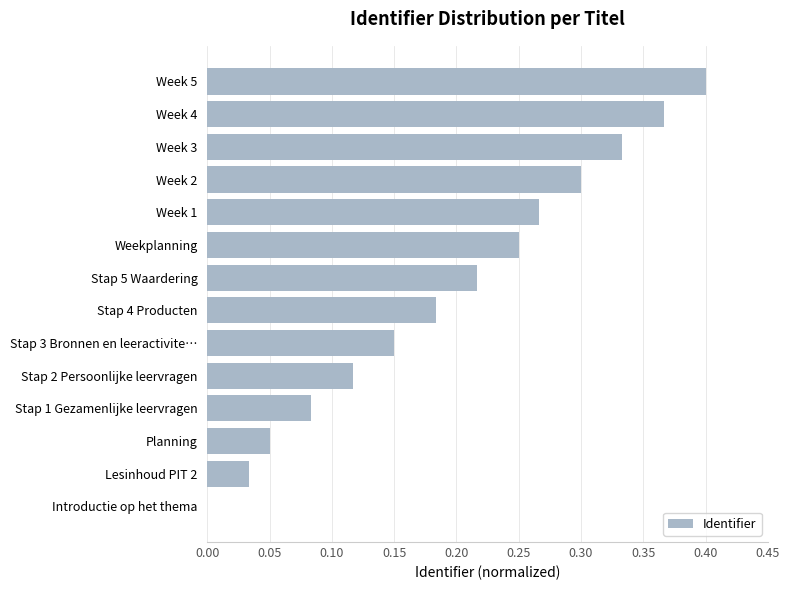

What is the sum of all values?

2.8